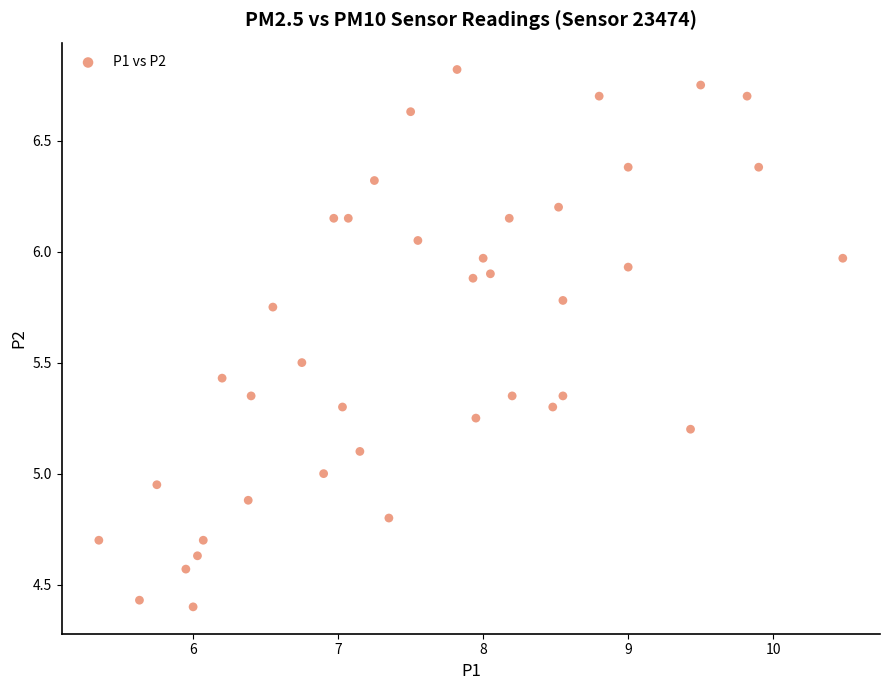

What is the range of X values (max minus min)?

5.1